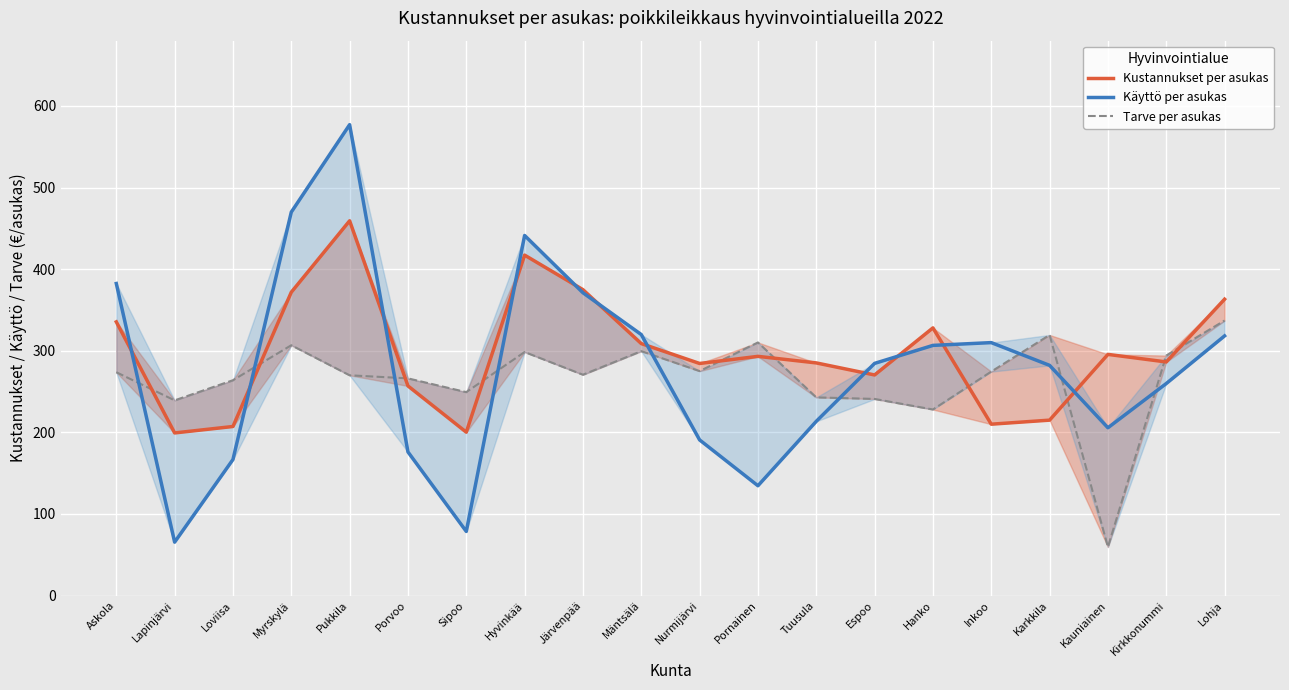

Which series changed the most between Loviisa and Järvenpää?

Käyttö per asukas